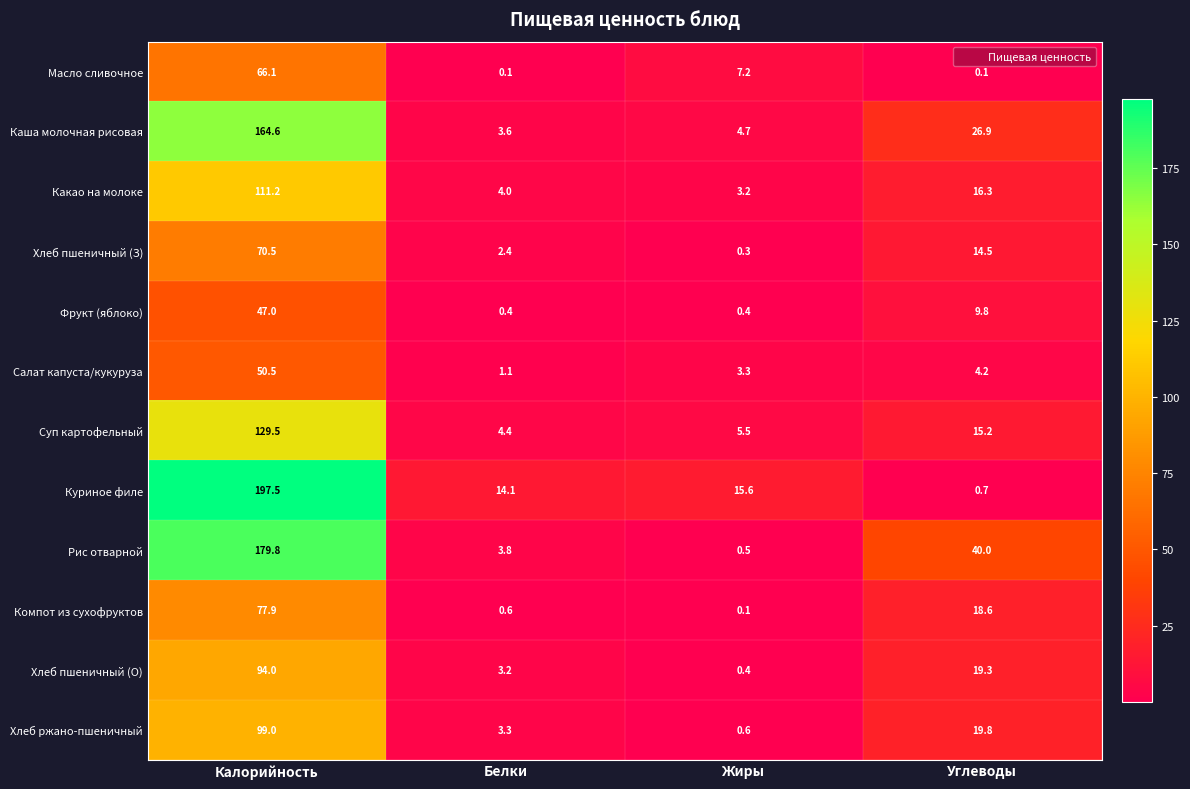

Rank the categories by Каша молочная рисовая value from highest to lowest.

Калорийность, Углеводы, Жиры, Белки